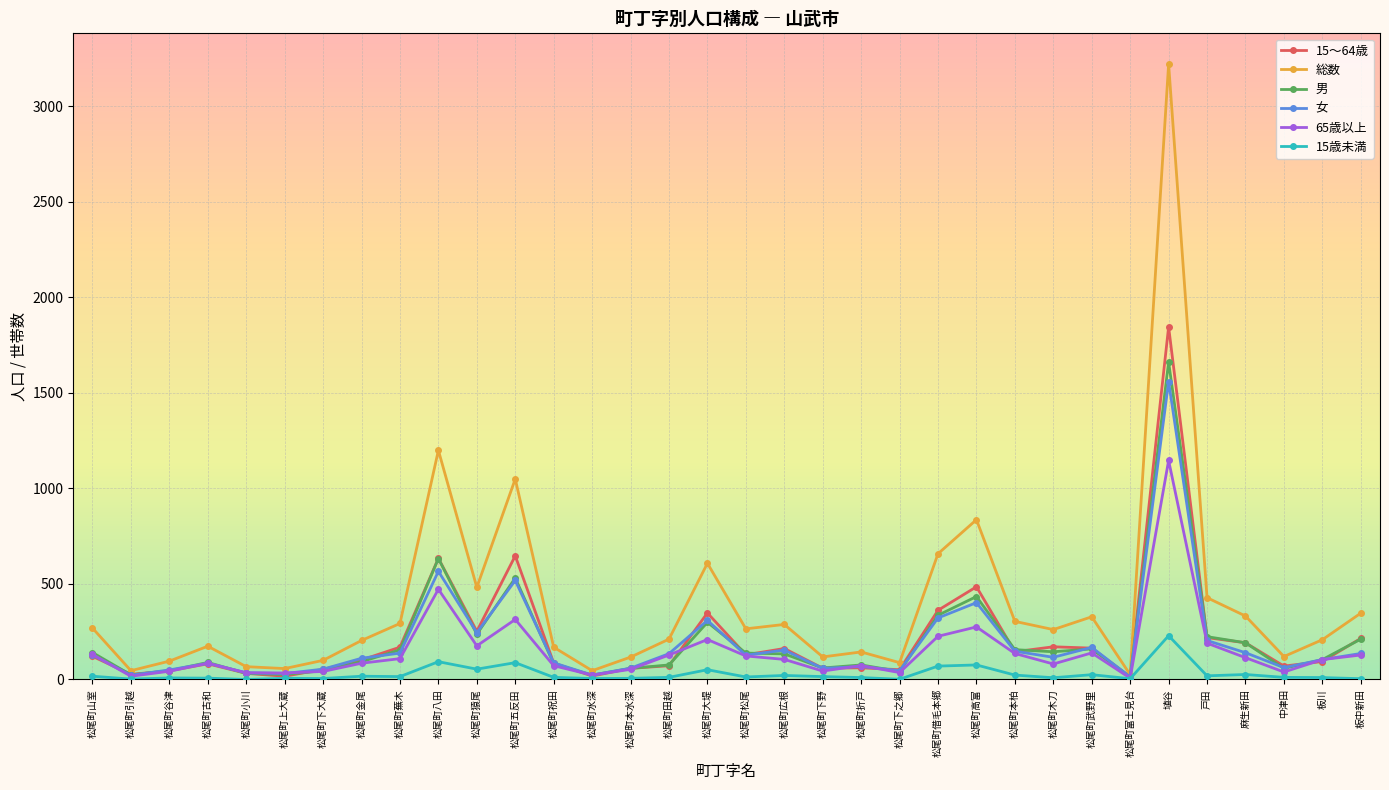

Count the number of data series in this chart.

6